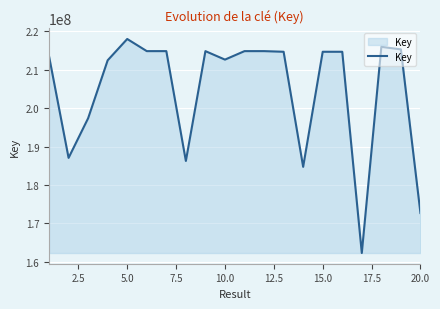

What is the greatest value displayed?

218014010